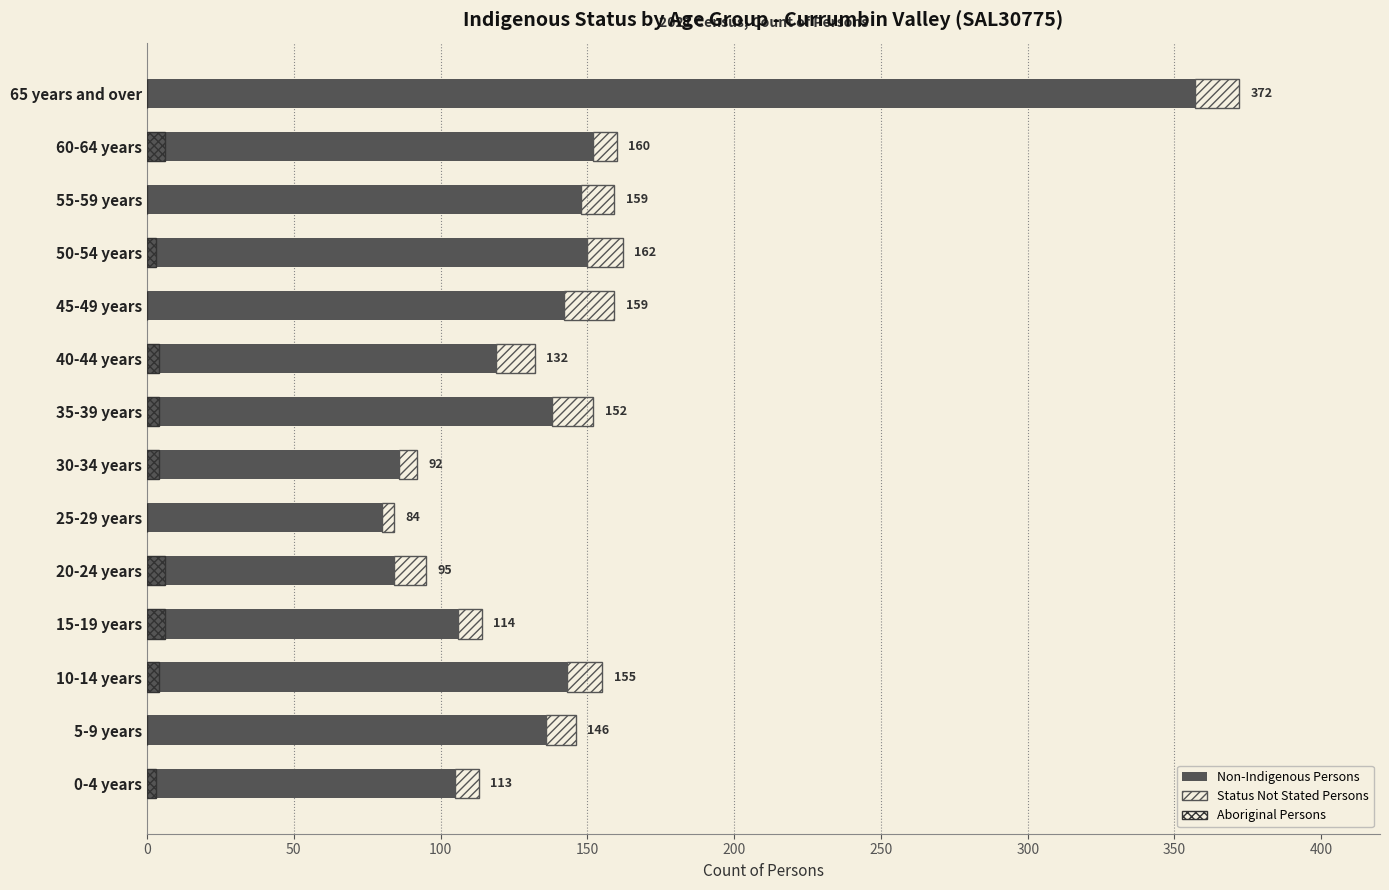

How many bars are there in total?

42